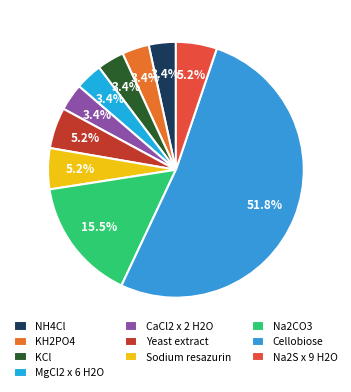

What is the majority slice?

Cellobiose